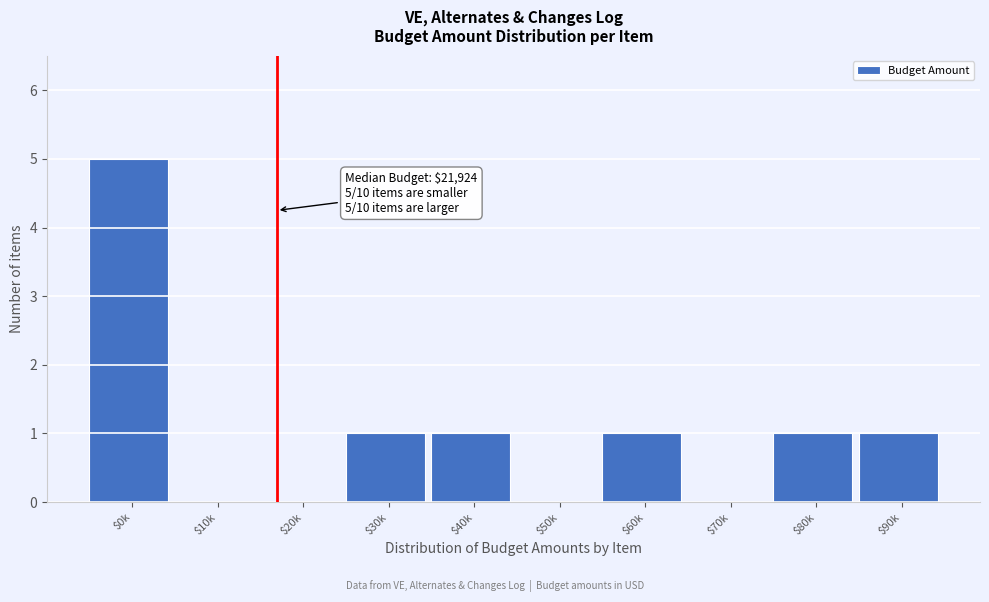

What is the sum of all values?

10